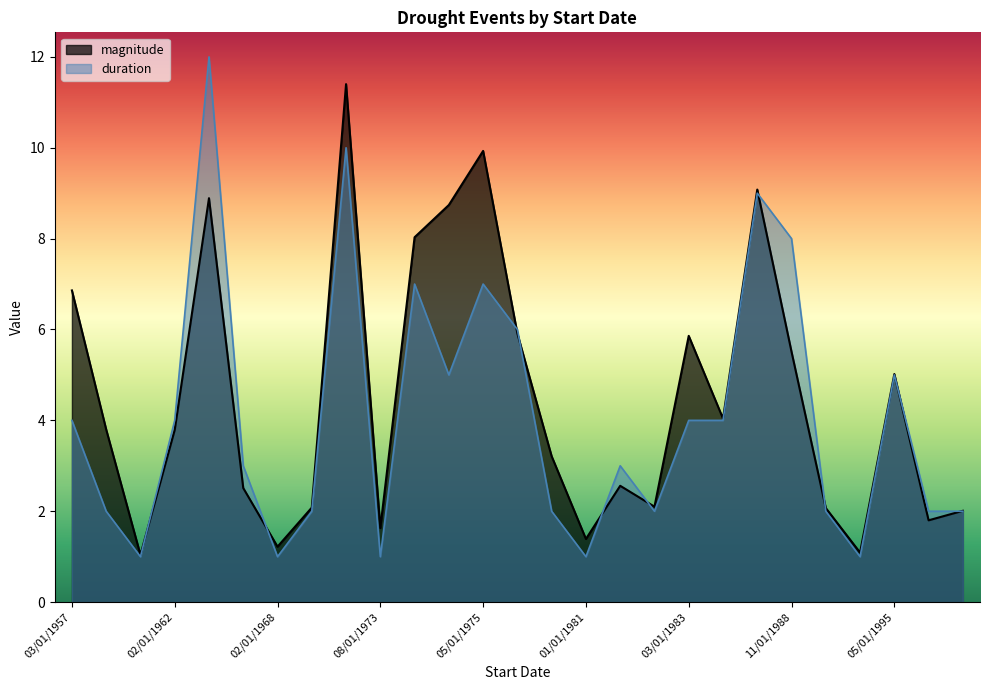

Where is magnitude nearest to the value 6?

04/01/1977